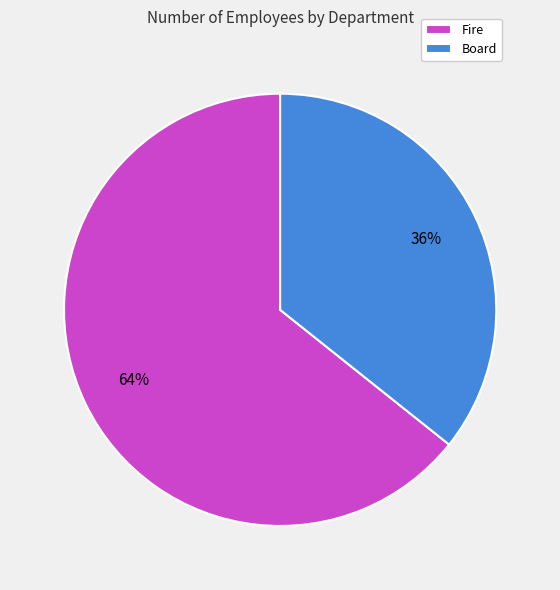

What is the smallest slice in the pie chart?

Board